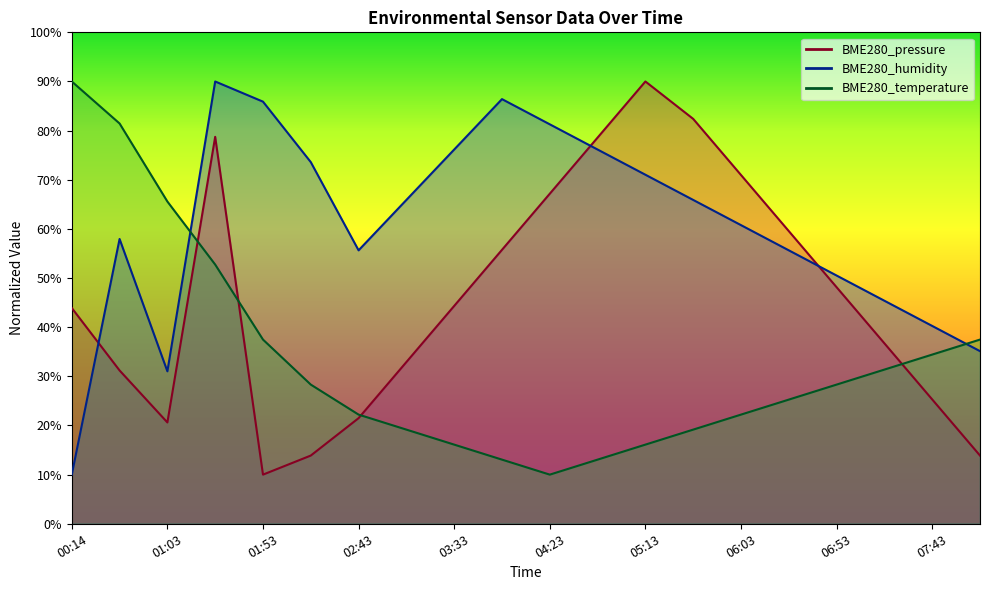

What is the difference between the second highest and second lowest values in the BME280_temperature series?

68.4